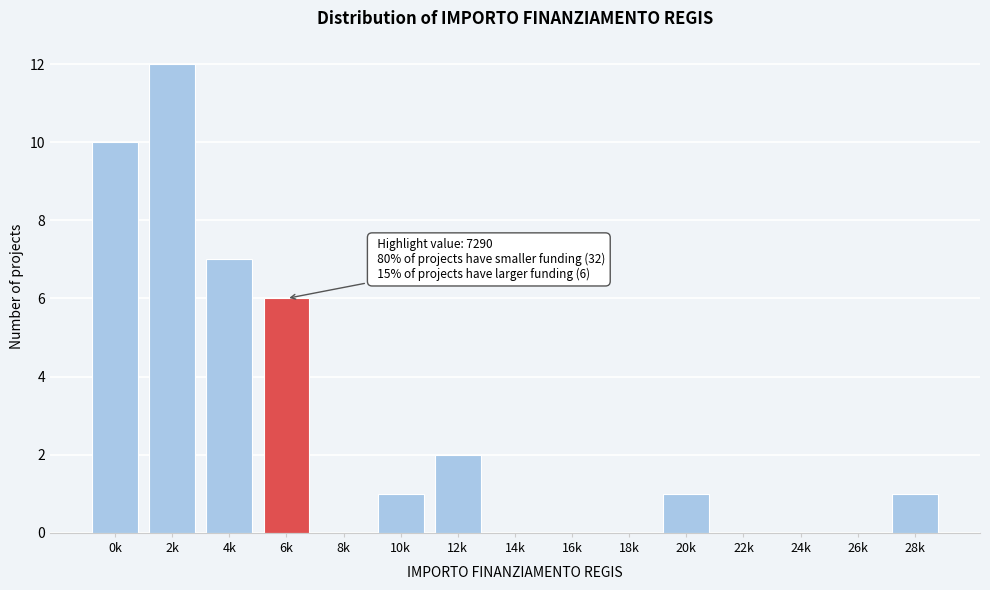

Reading right to left, extract all data points from this chart.

28k=1	26k=0	24k=0	22k=0	20k=1	18k=0	16k=0	14k=0	12k=2	10k=1	8k=0	6k=6	4k=7	2k=12	0k=10